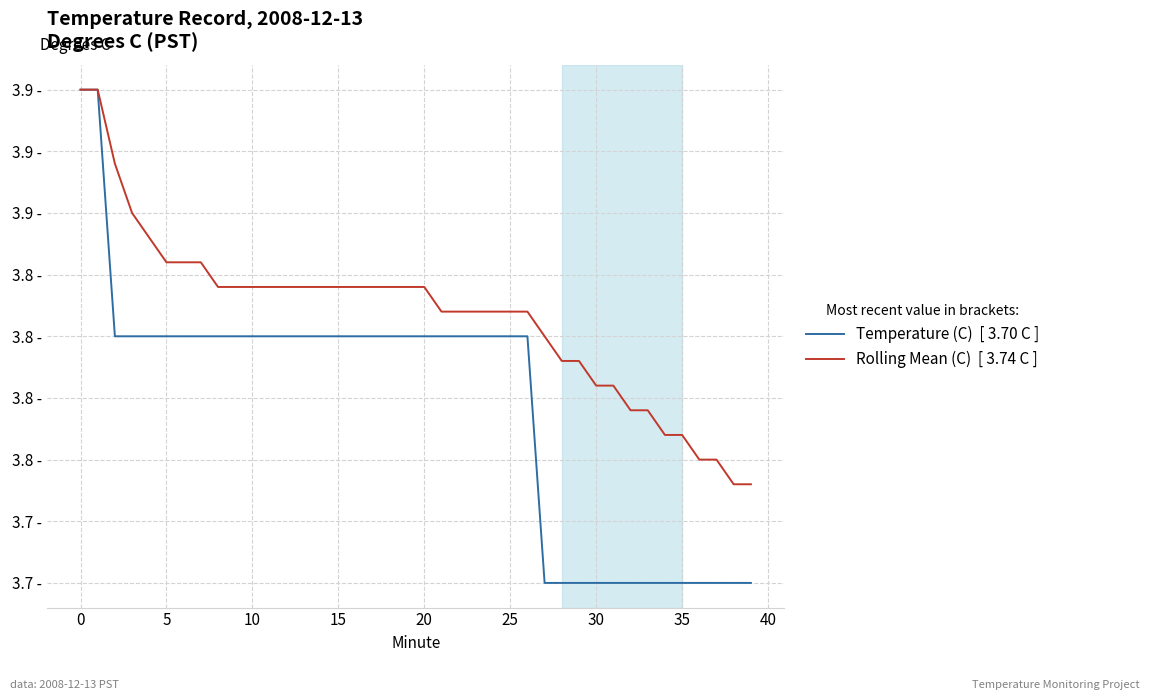

Is this an area chart (filled region under the line)?

No